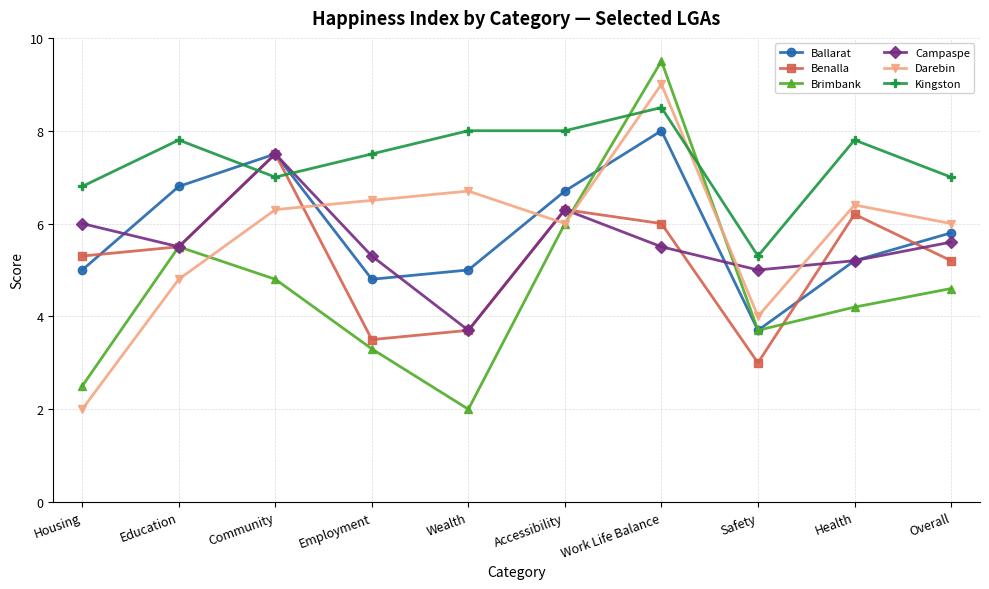

What is the sum of the Brimbank values at Housing and Wealth?

4.5